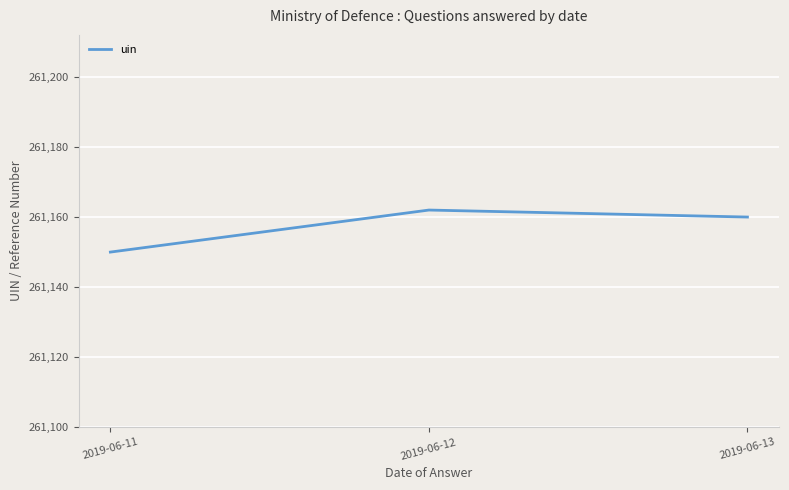

How many lines are shown in the chart?

1